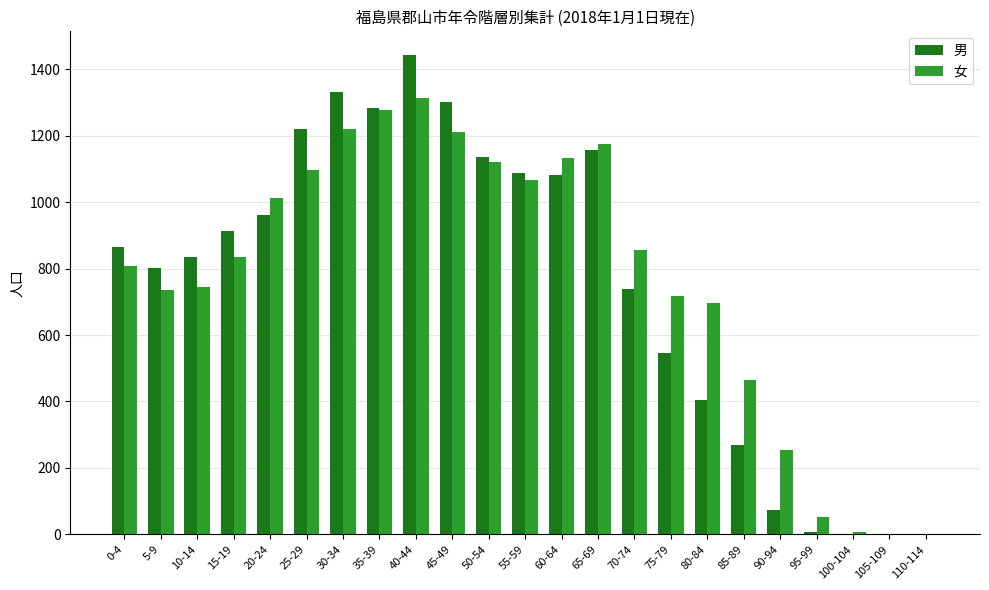

True or false: 男 has a value of 961 at 105-109.

False